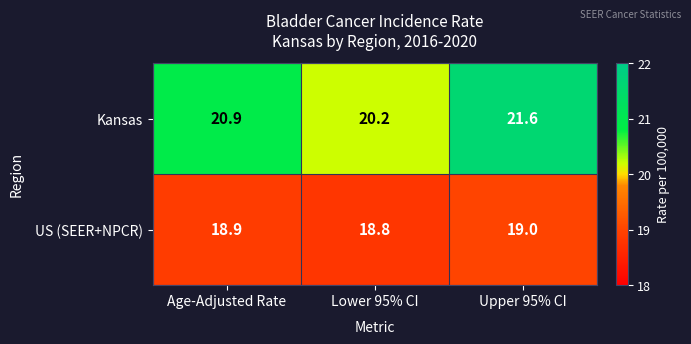

At which category is the sum across all series the highest?

Upper 95% CI